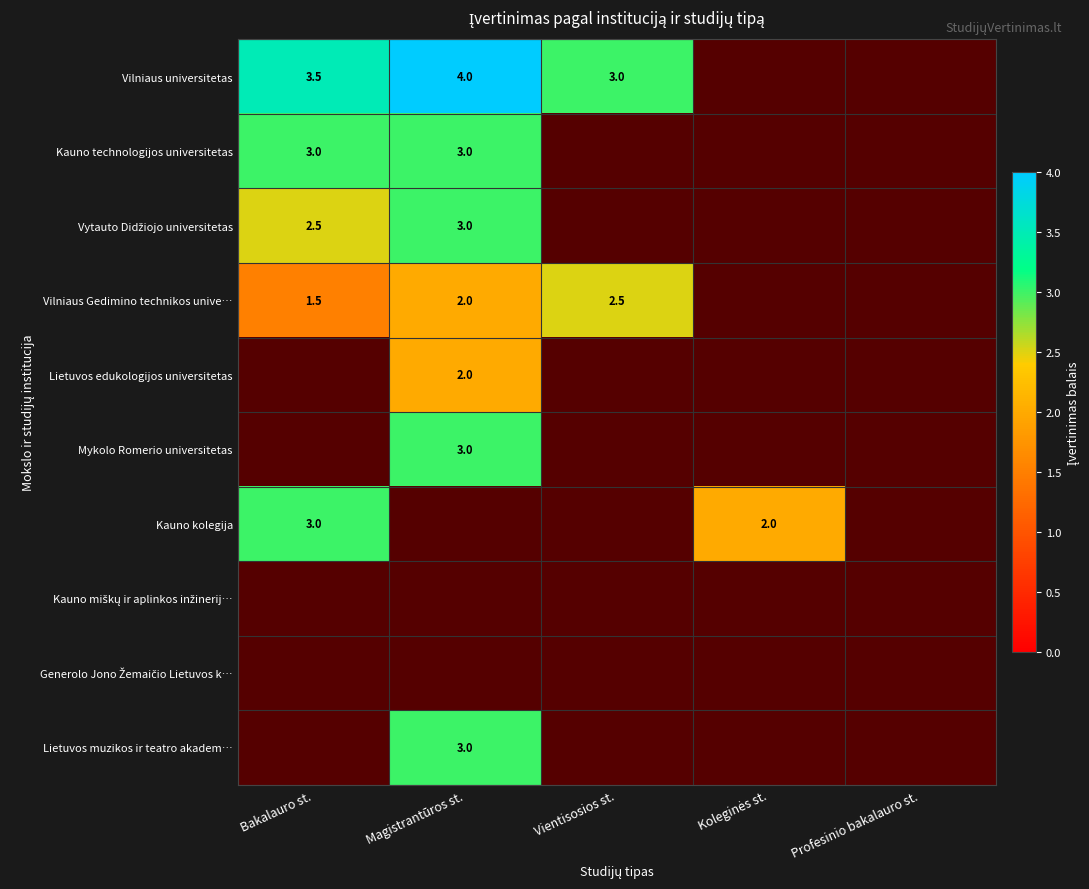

The Kauno technologijos universitetas series shows 3.0 at Bakalauro st.. True or false?

True